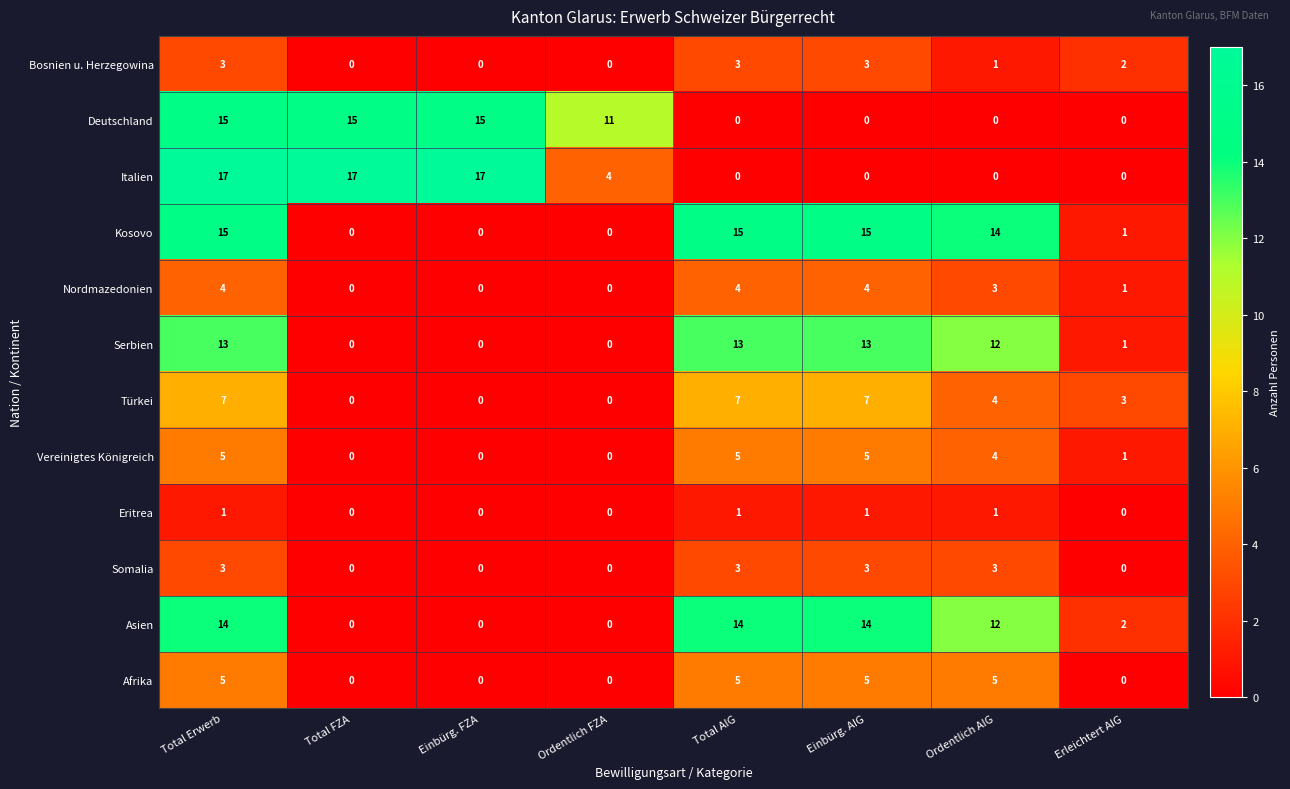

The value of Serbien at Ordentlich FZA is -6. True or false?

False